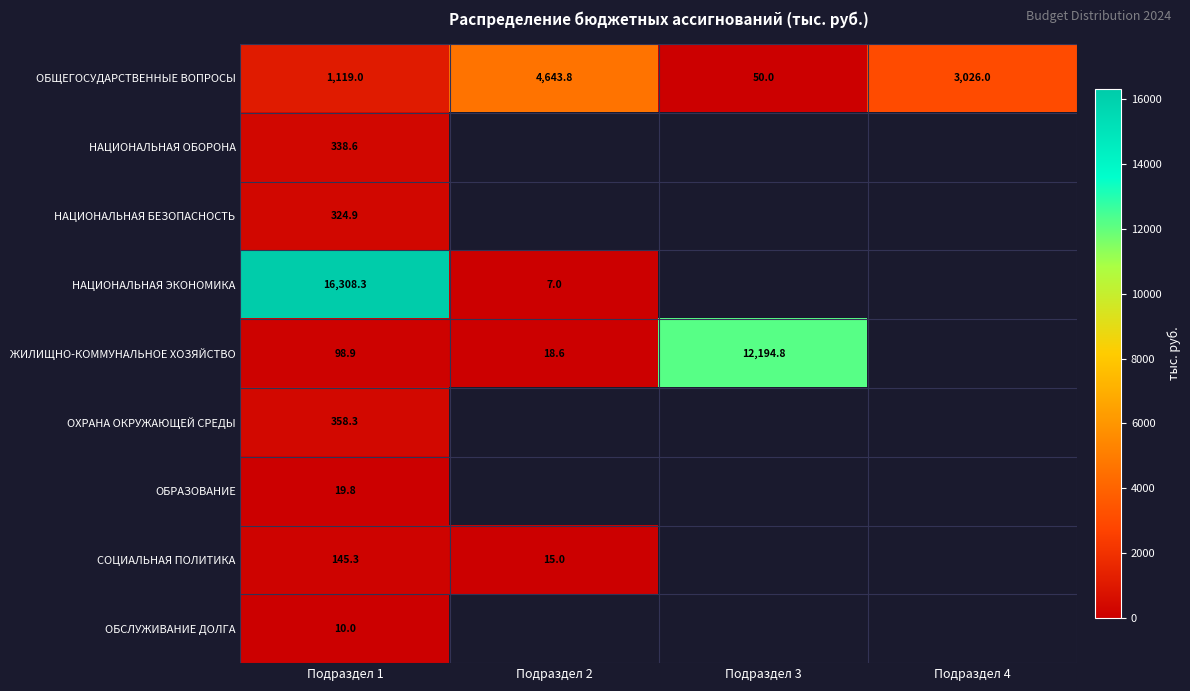

Is it true that СОЦИАЛЬНАЯ ПОЛИТИКА equals 81.8 at Подраздел 1?

False